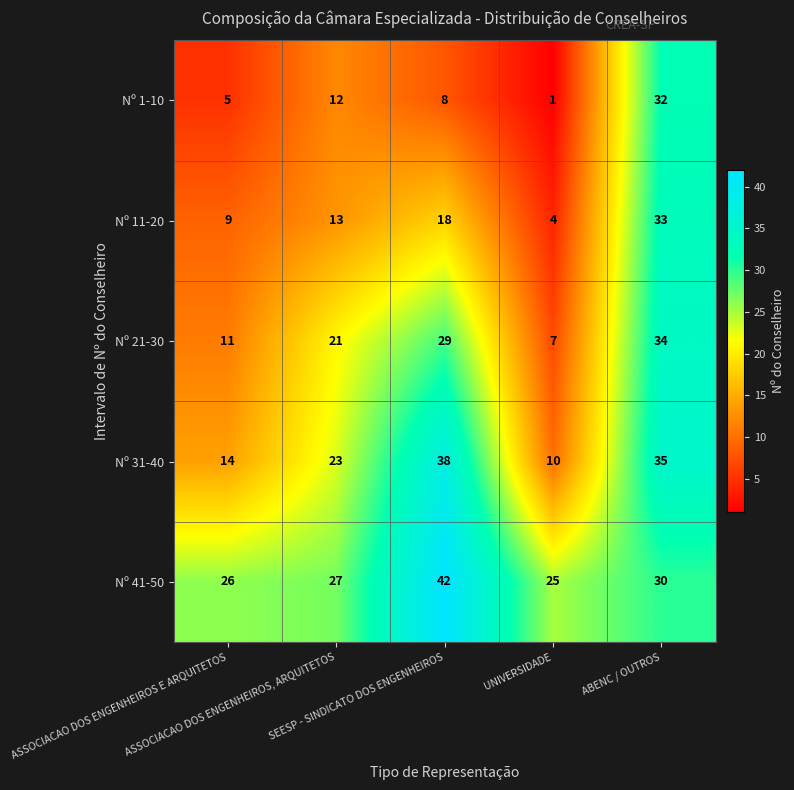

Which series has the largest total across all categories?

Nº 41-50